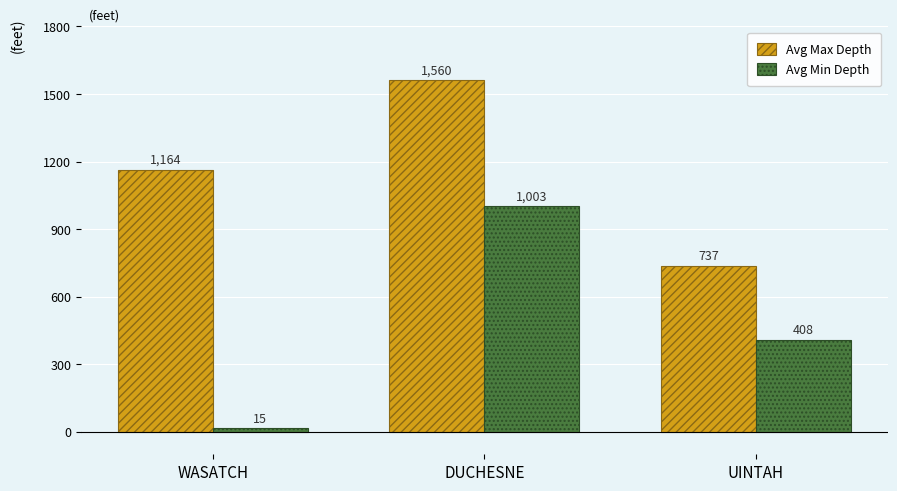

Are the bars grouped side by side (vs. stacked)?

Yes